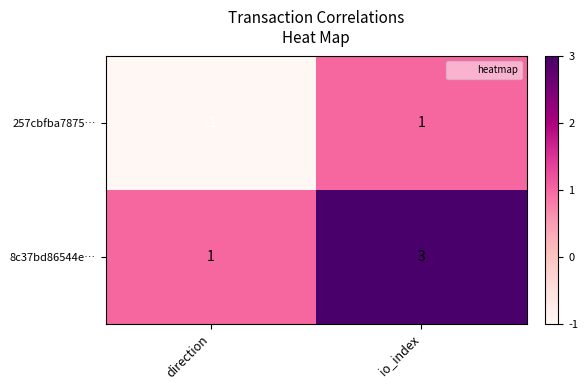

What is the total value across all series at io_index?

4